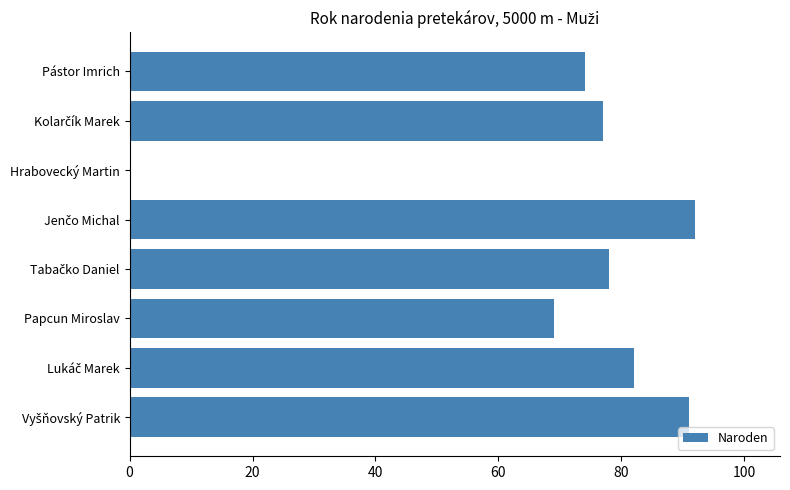

What is the greatest value displayed?

92